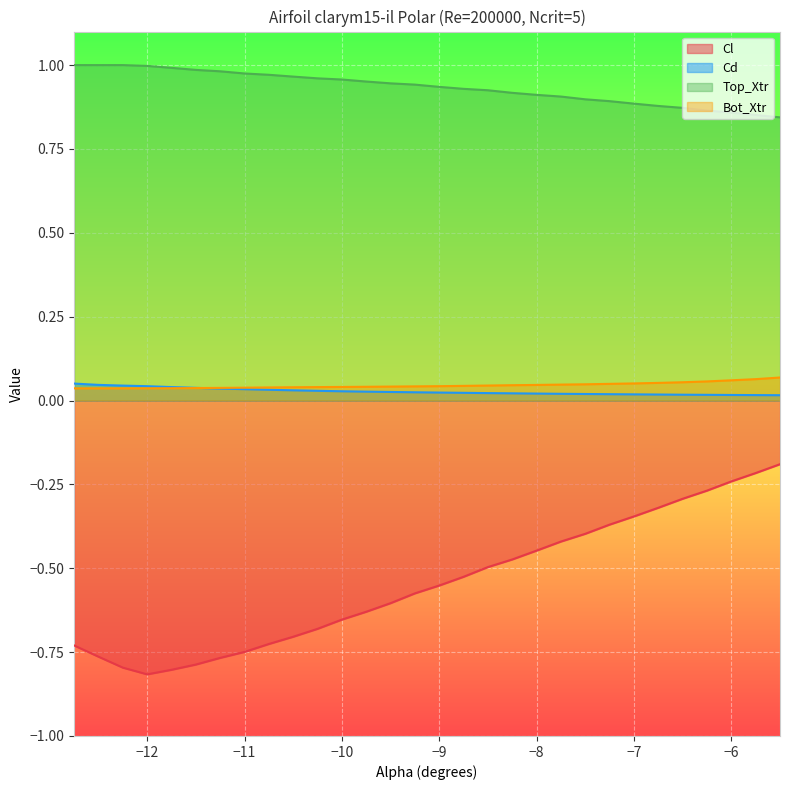

At how many categories does at least one series exceed 0?

30